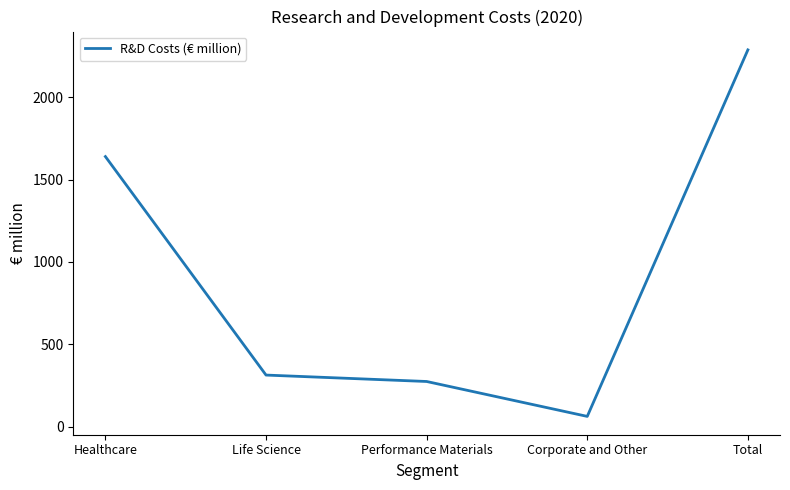

How many series are shown in this chart?

1